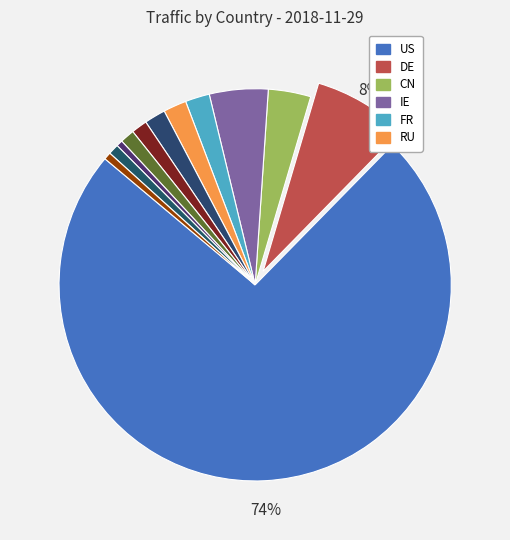

How many slices are in this pie chart?

12